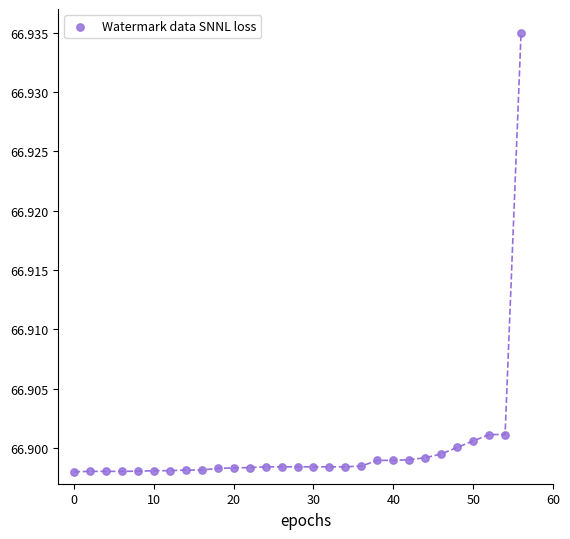

What is the range of X values (max minus min)?

56.0